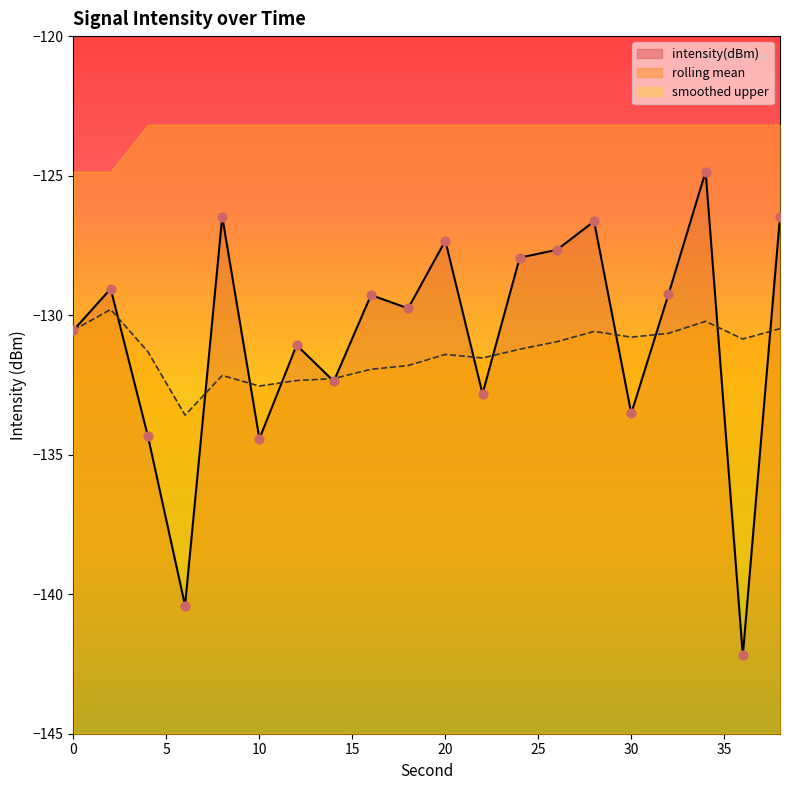

Which series reaches the maximum Y coordinate?

intensity(dBm)